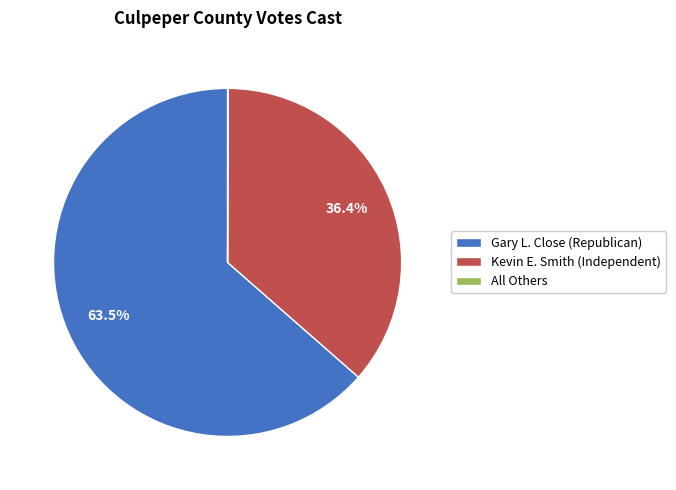

Is the sum of Kevin E. Smith (Independent) and Gary L. Close (Republican) greater than half?

Yes